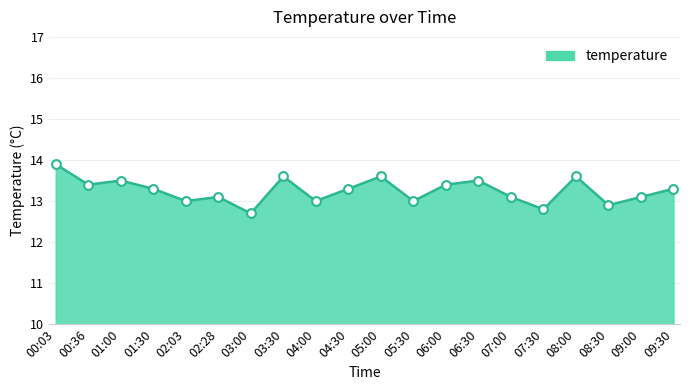

What is the change in value from 00:36 to 04:00?

-0.4